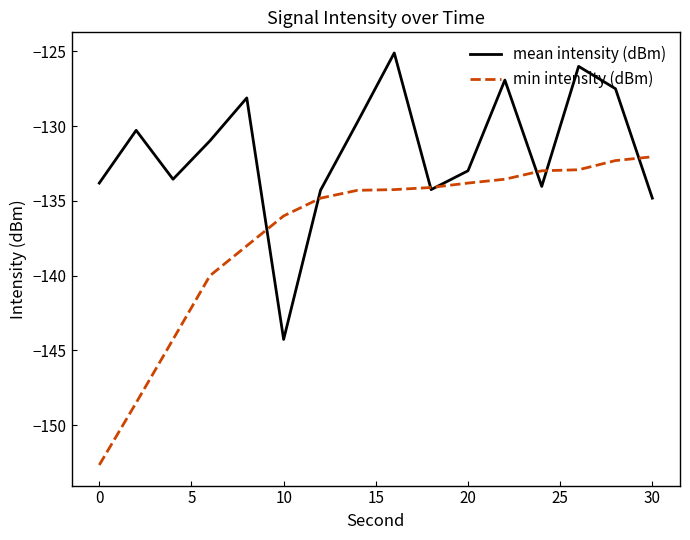

Rank the series by their maximum value, from highest to lowest.

mean intensity (dBm), min intensity (dBm)